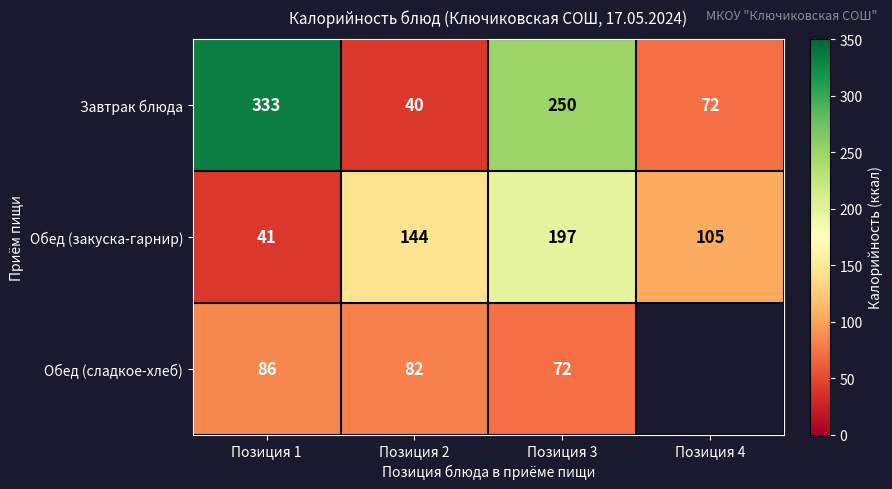

The value of Завтрак блюда at Позиция 4 is 72. True or false?

True